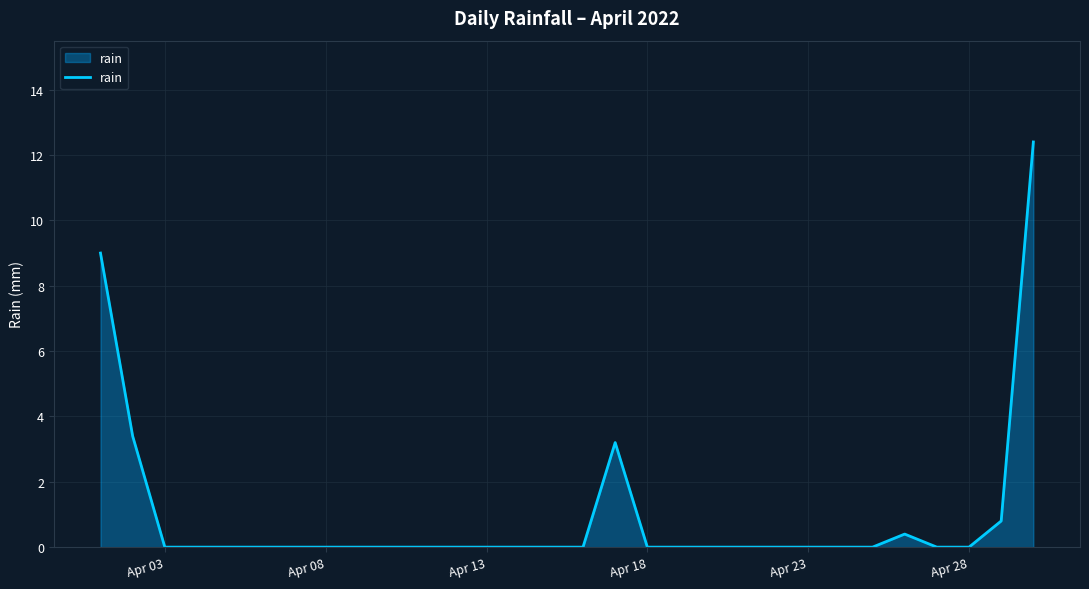

What is the difference between the maximum and minimum values?

12.4